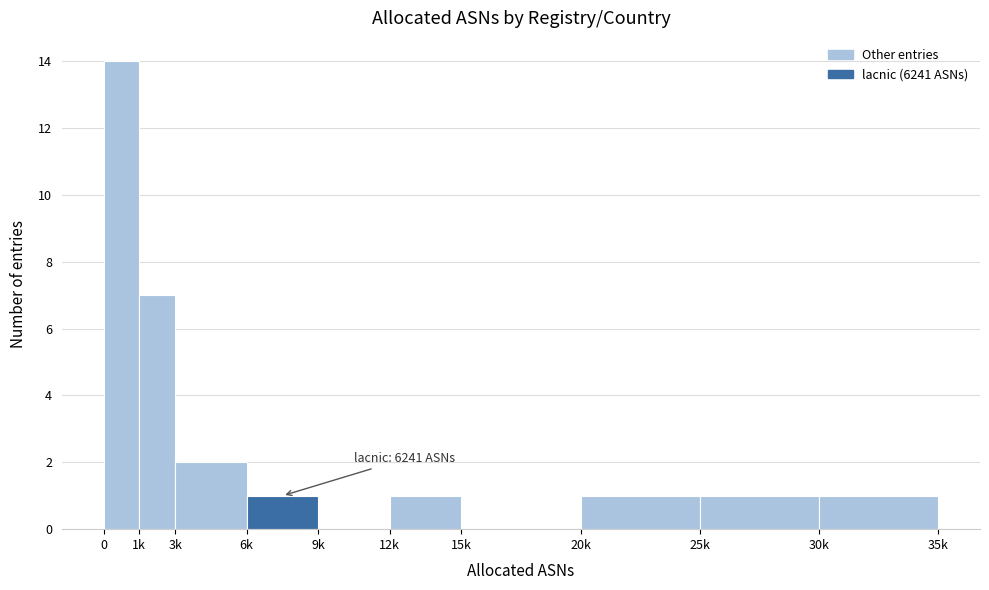

Reading left to right, extract all data points from this chart.

0=14	1k=7	3k=2	6k=1	9k=0	12k=1	15k=0	20k=1	25k=1	30k=1